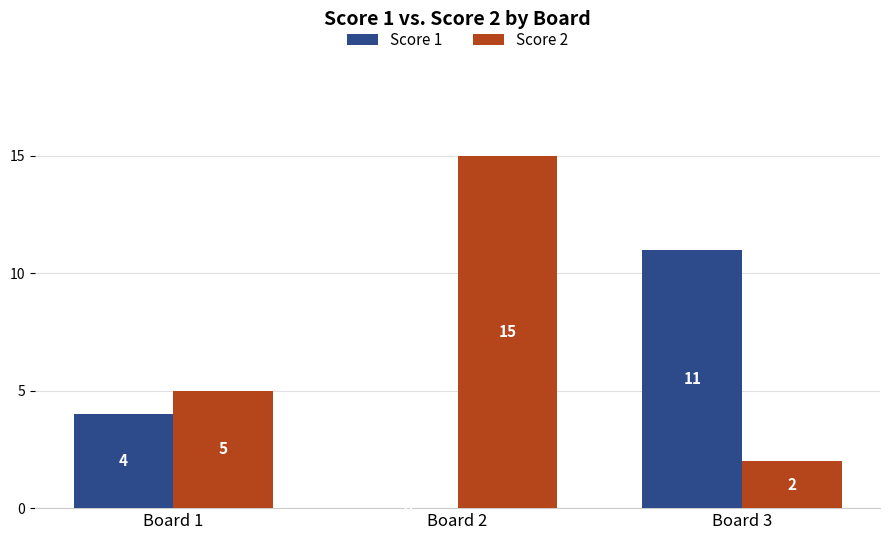

What value does the Score 1 series have at Board 1, to the nearest 5?

5